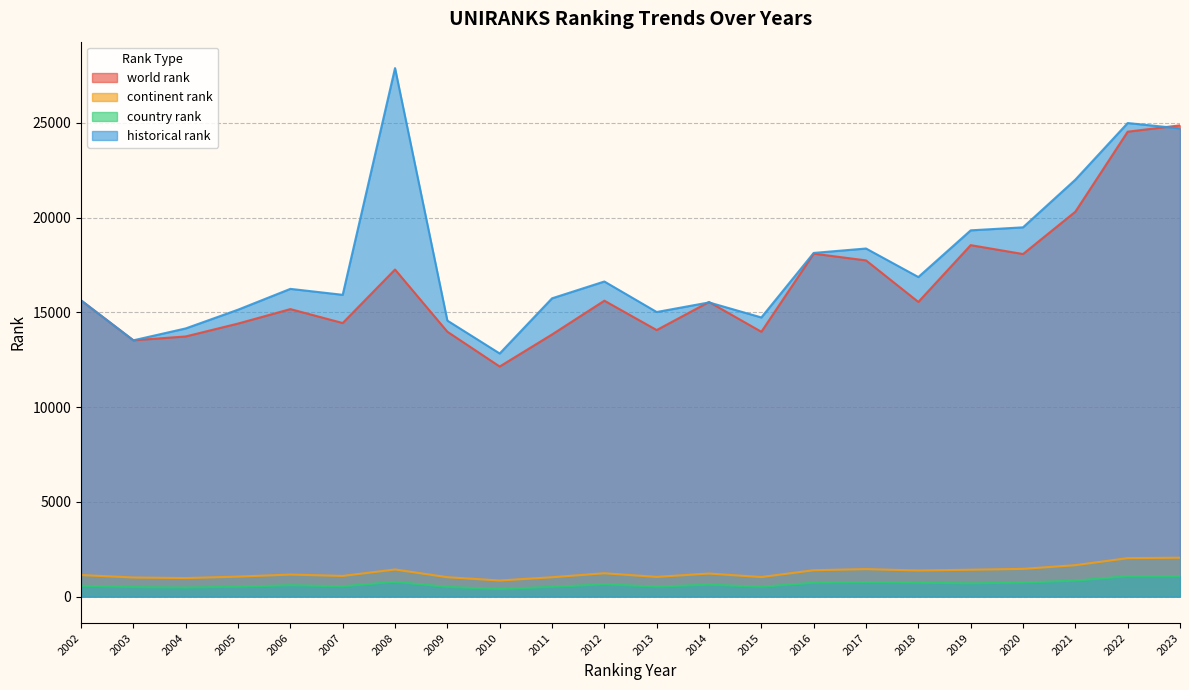

How many lines are shown in the chart?

4